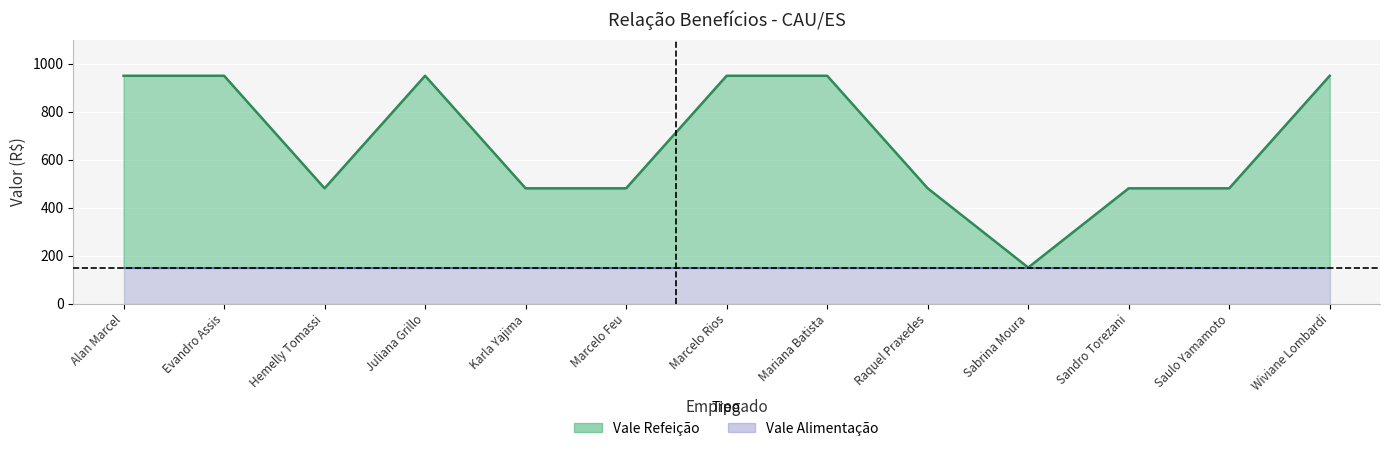

Reading left to right, list all the values displayed in this chart.

Alan Marcel=949	Evandro Assis=949	Hemelly Tomassi=480	Juliana Grillo=949	Karla Yajima=480	Marcelo Feu=480	Marcelo Rios=949	Mariana Batista=949	Raquel Praxedes=480	Sabrina Moura=150	Sandro Torezani=480	Saulo Yamamoto=480	Wiviane Lombardi=949